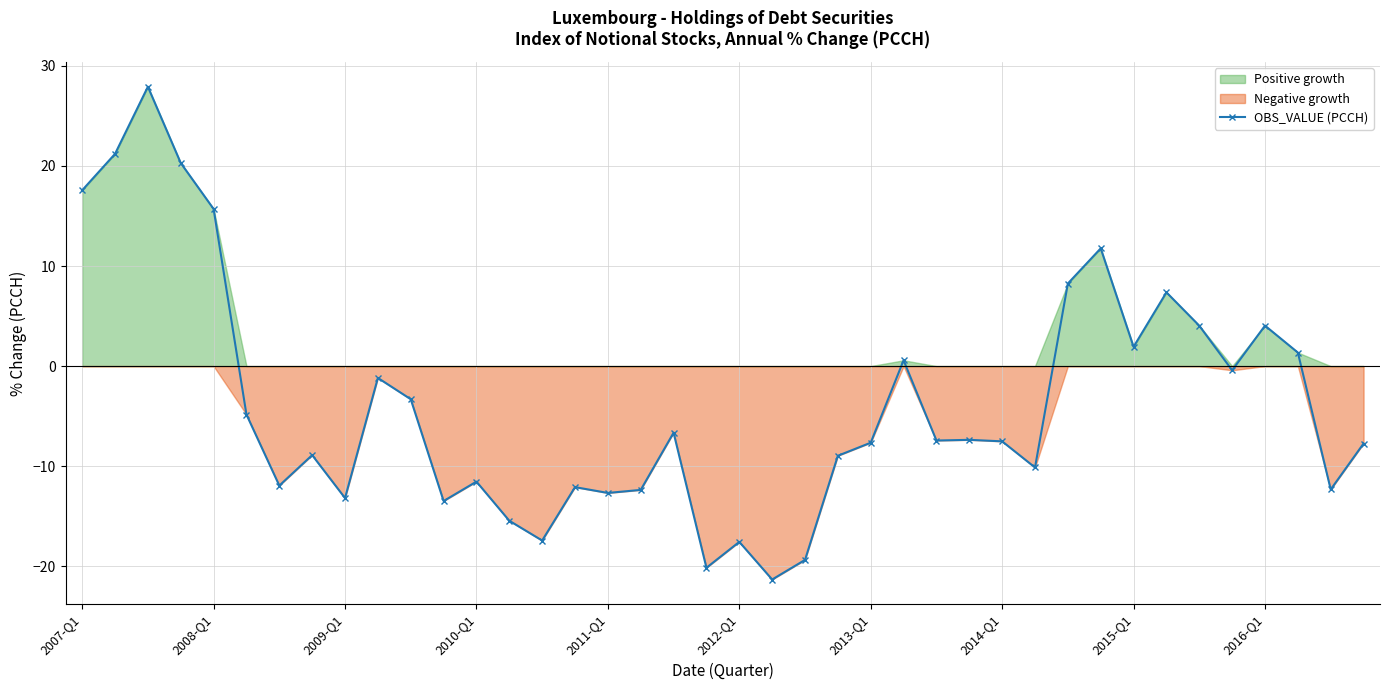

Does the chart have visible grid lines?

Yes